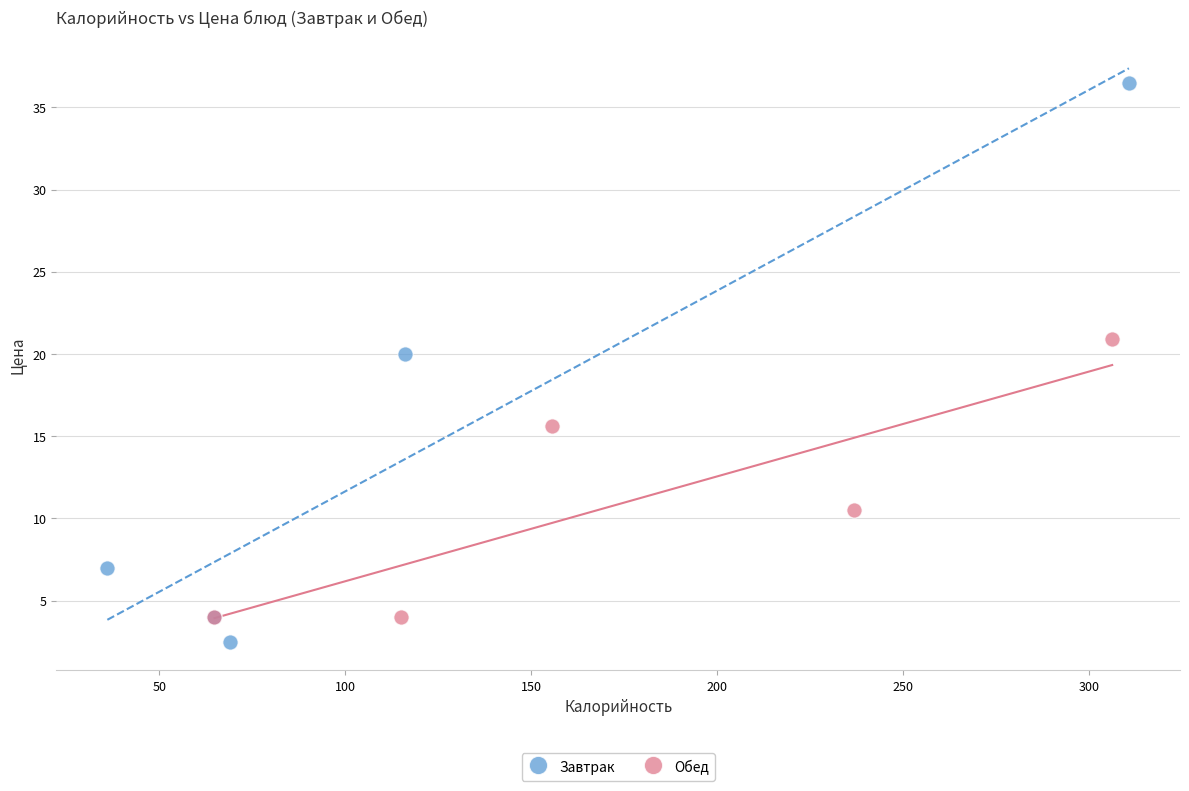

Which series contains the lowest Y value?

Завтрак